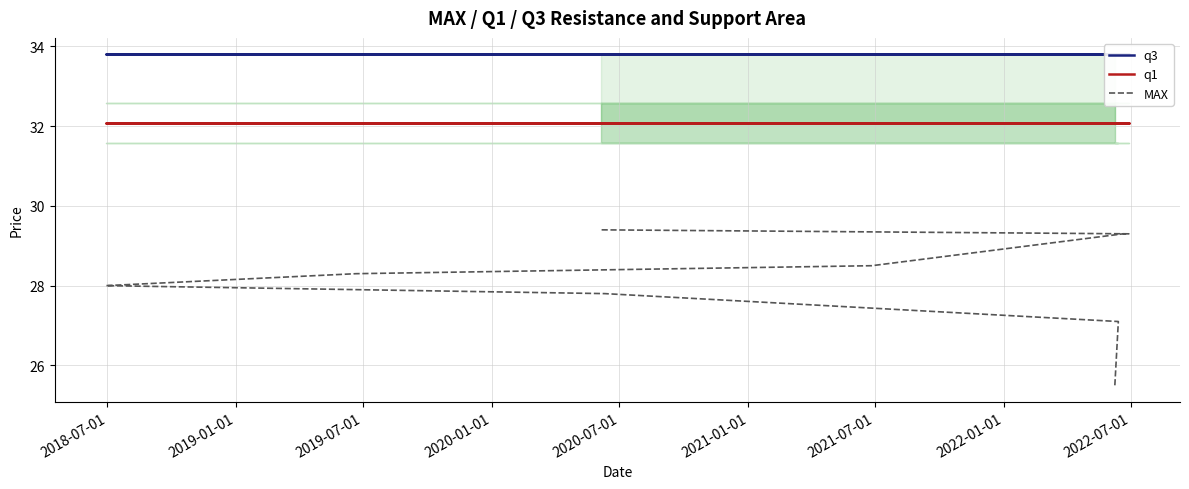

What are all the series names shown in the legend?

q3, q1, MAX